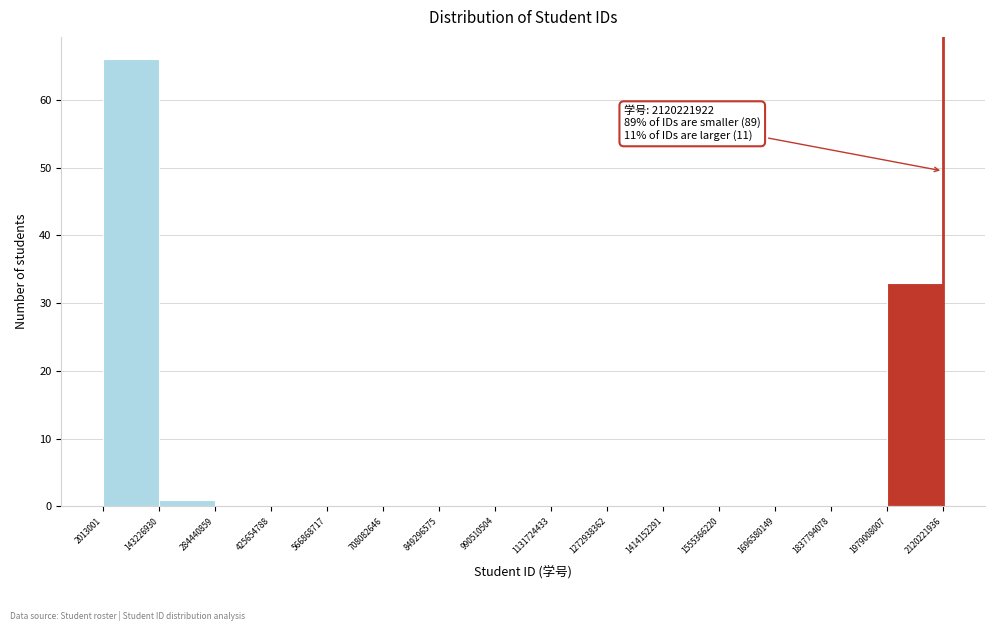

Over which range of the x-axis is the bar tallest?

2013001 to 143226930